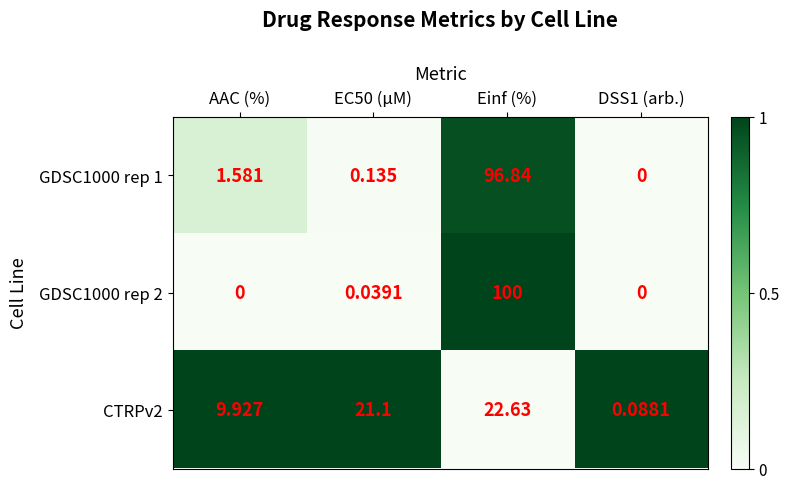

Where does the GDSC1000 rep 1 series first go above 1?

AAC (%)